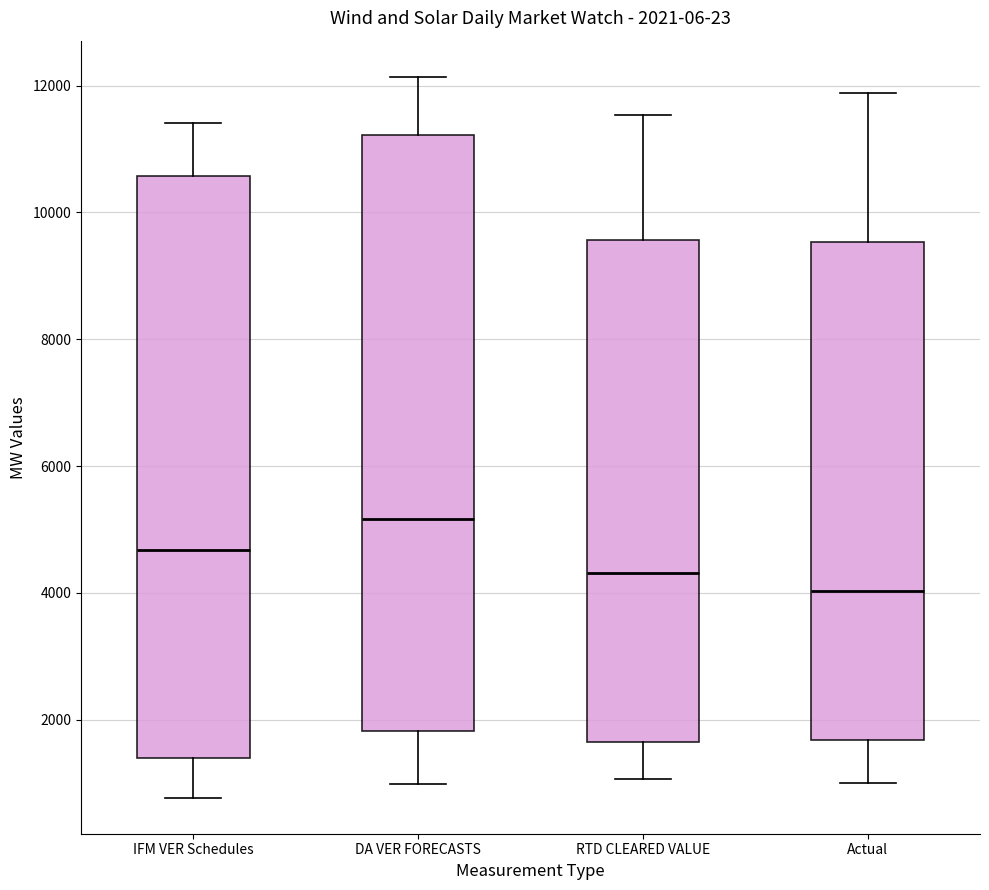

Comparing the boxes themselves (not the whiskers), which one is the tallest?

DA VER FORECASTS